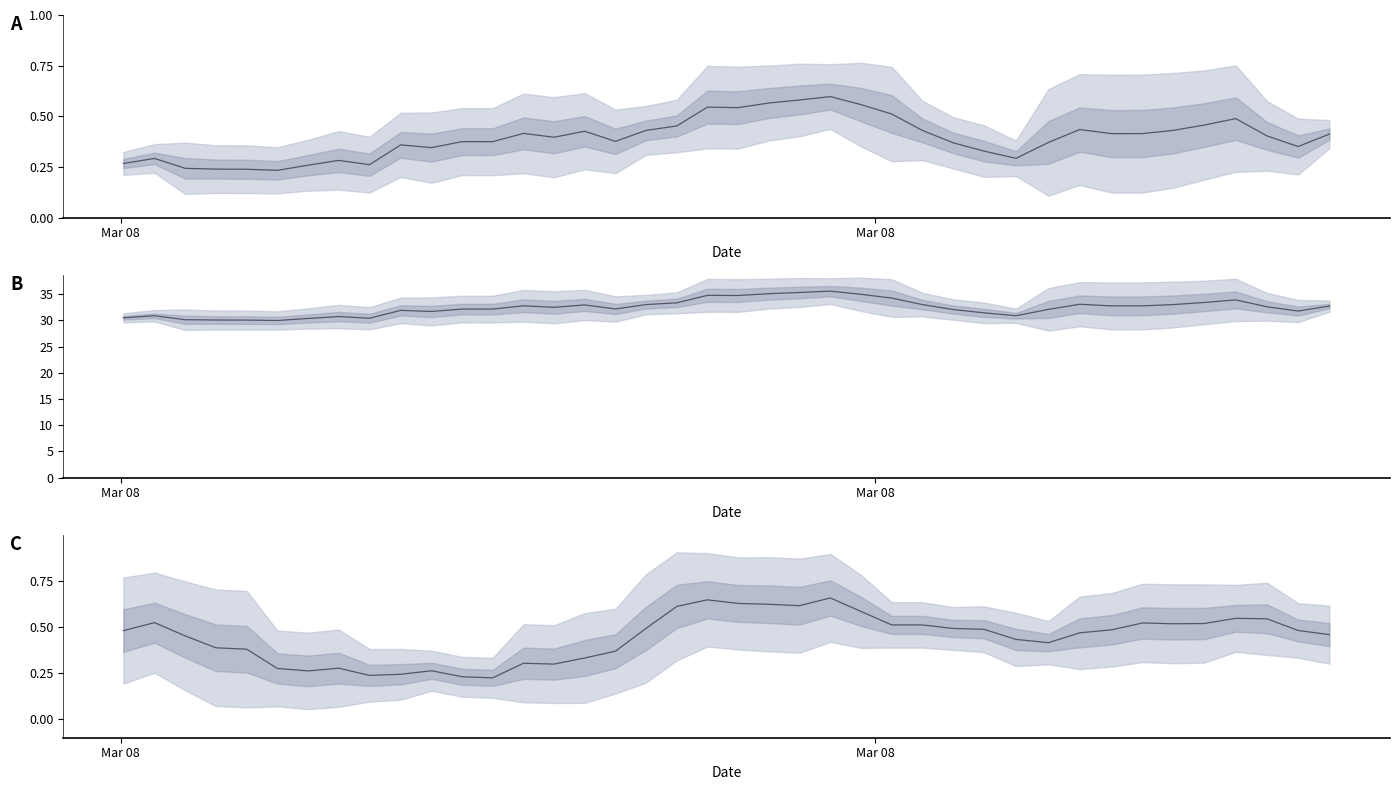

Count the number of categories in the chart.

40